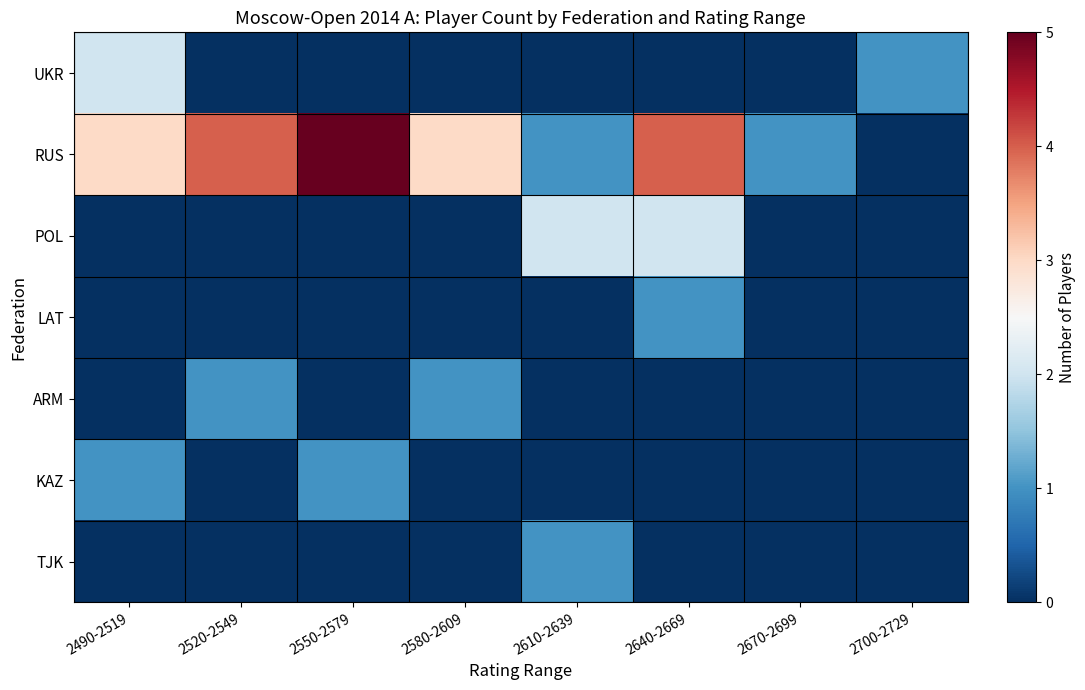

Reading left to right, list all the values displayed in this chart.

UKR: 2490-2519=2	2520-2549=0	2550-2579=0	2580-2609=0	2610-2639=0	2640-2669=0	2670-2699=0	2700-2729=1
RUS: 2490-2519=3	2520-2549=4	2550-2579=5	2580-2609=3	2610-2639=1	2640-2669=4	2670-2699=1	2700-2729=0
POL: 2490-2519=0	2520-2549=0	2550-2579=0	2580-2609=0	2610-2639=2	2640-2669=2	2670-2699=0	2700-2729=0
LAT: 2490-2519=0	2520-2549=0	2550-2579=0	2580-2609=0	2610-2639=0	2640-2669=1	2670-2699=0	2700-2729=0
ARM: 2490-2519=0	2520-2549=1	2550-2579=0	2580-2609=1	2610-2639=0	2640-2669=0	2670-2699=0	2700-2729=0
KAZ: 2490-2519=1	2520-2549=0	2550-2579=1	2580-2609=0	2610-2639=0	2640-2669=0	2670-2699=0	2700-2729=0
TJK: 2490-2519=0	2520-2549=0	2550-2579=0	2580-2609=0	2610-2639=1	2640-2669=0	2670-2699=0	2700-2729=0